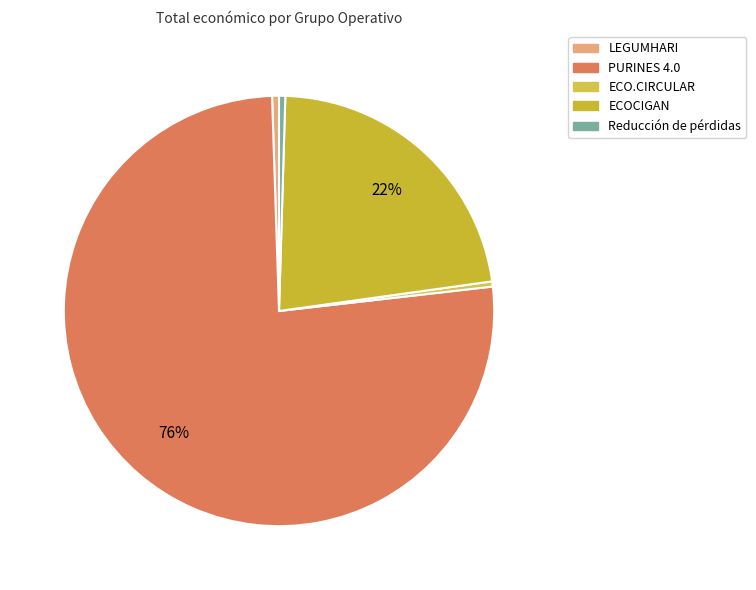

True or false: ECO.CIRCULAR accounts for 0% of the total.

True